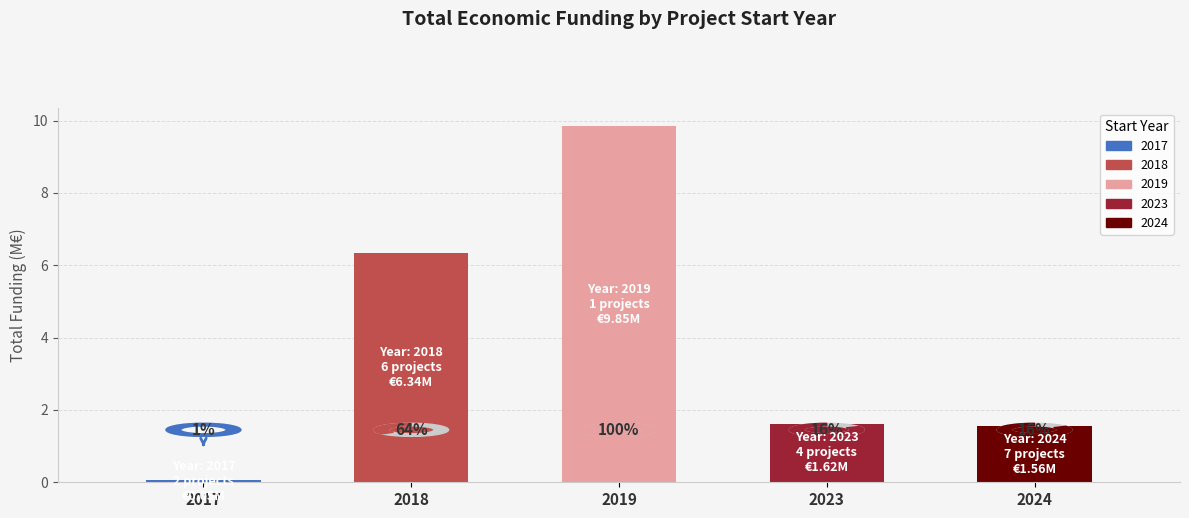

At which label does the data first exceed 1?

2018